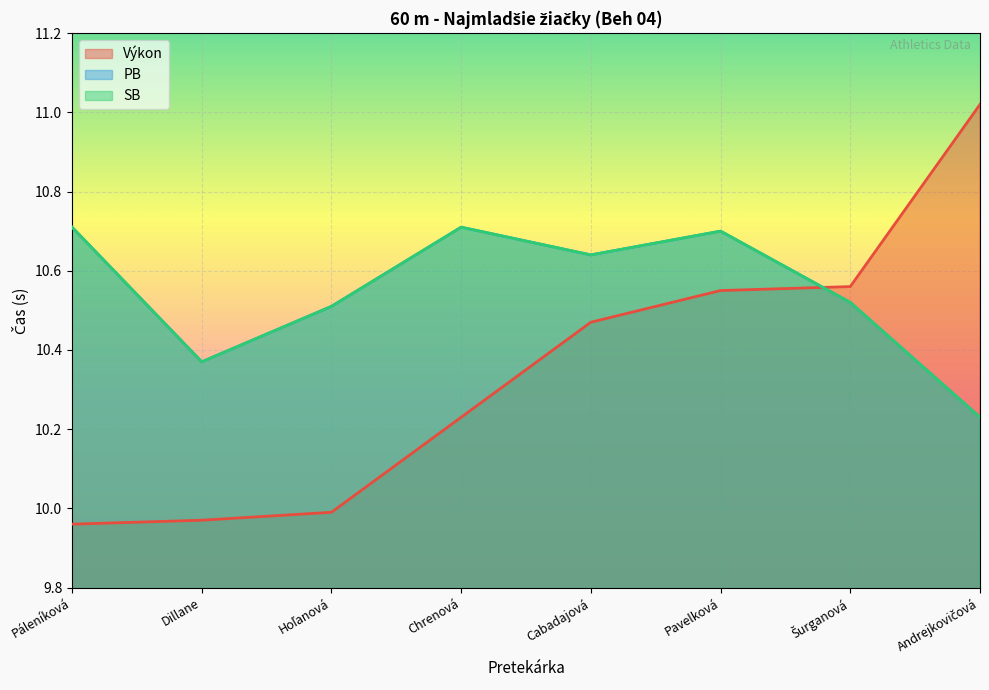

What is the lowest value of the Výkon series?

10.0